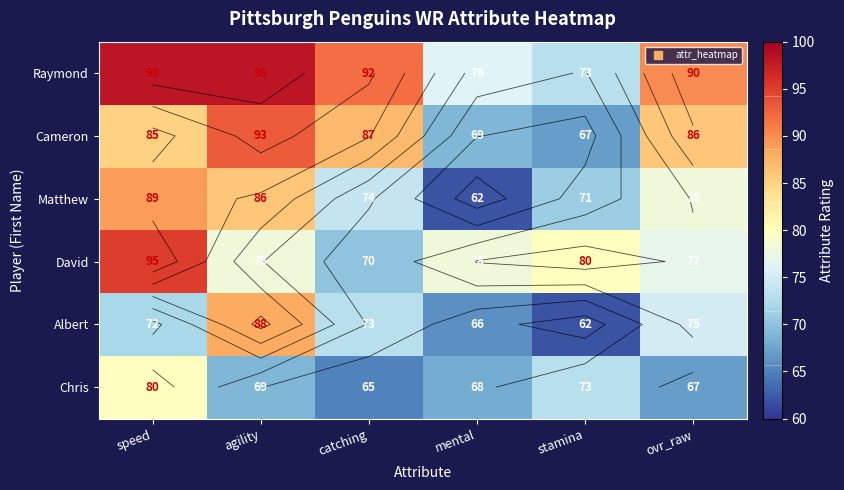

At which label does Matthew reach its peak?

speed